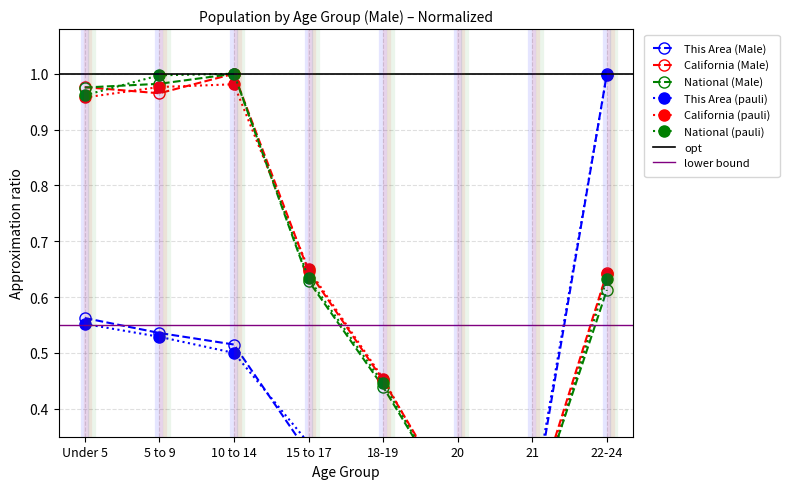

At which label is This Area (Male) closest to 0?

20